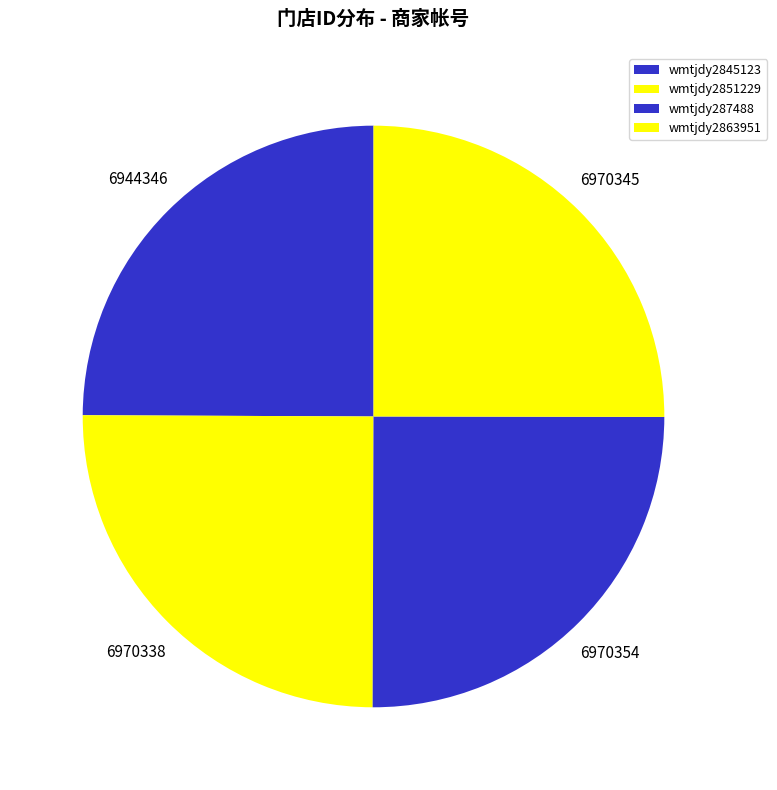

Rank the categories by value from highest to lowest.

wmtjdy287488, wmtjdy2863951, wmtjdy2851229, wmtjdy2845123